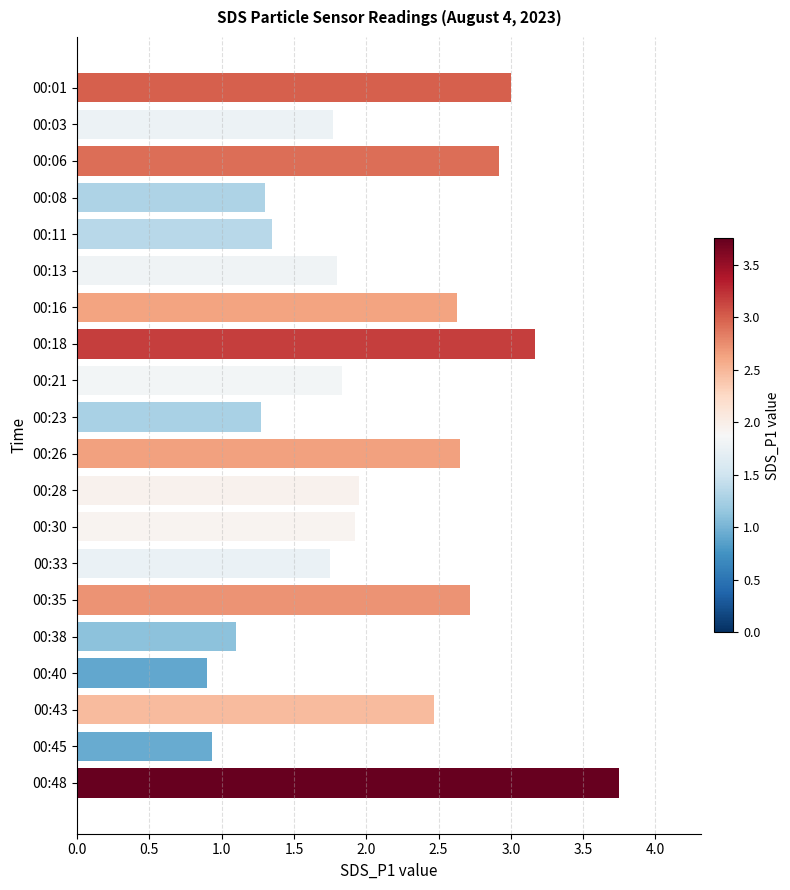

What is the difference between the maximum and second lowest values?

2.8